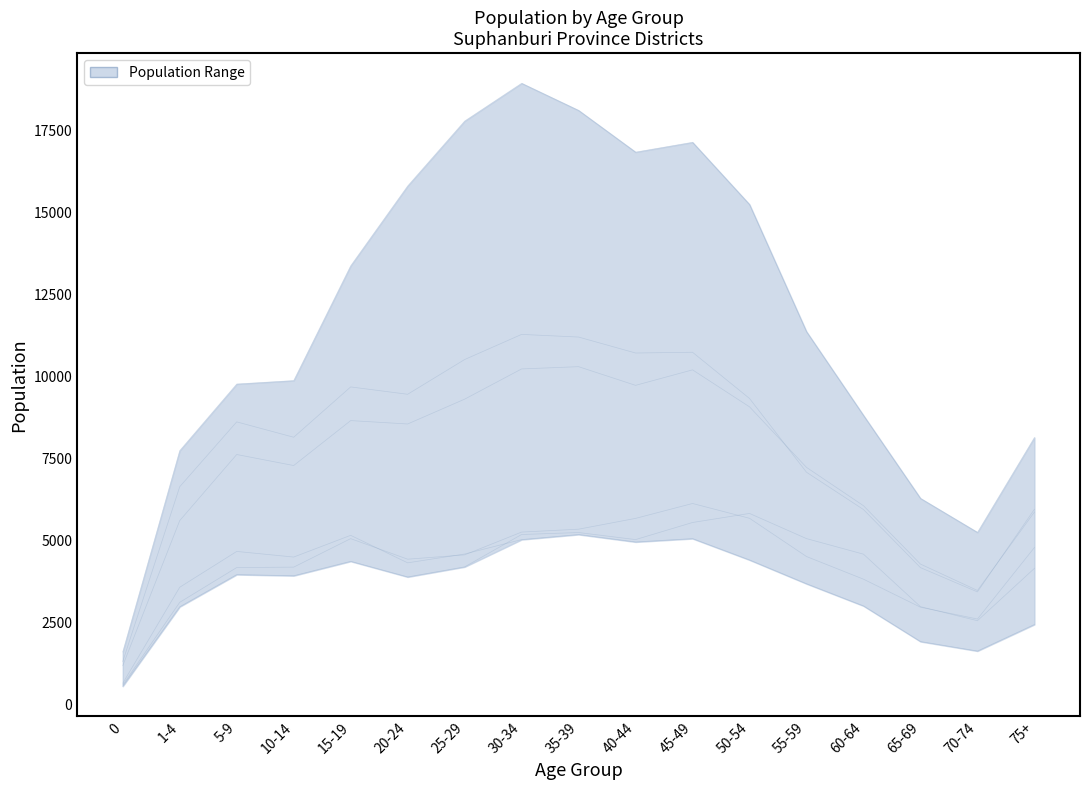

Is it true that อ.เดิมบางนางบวช equals 5548 at 45-49?

True